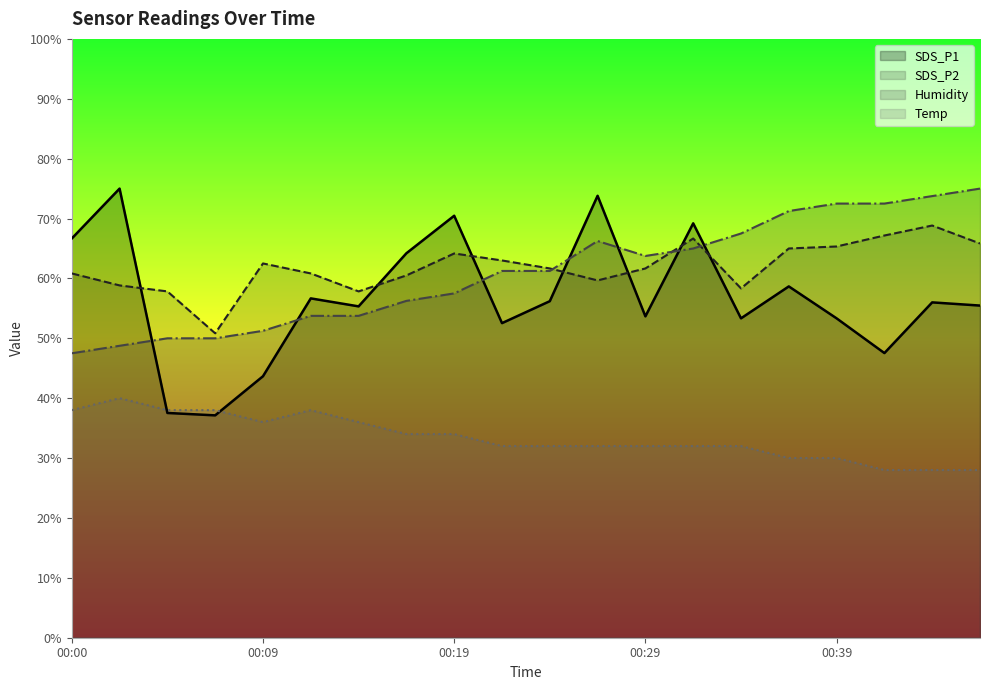

Which series has the widest spread of values?

SDS_P1